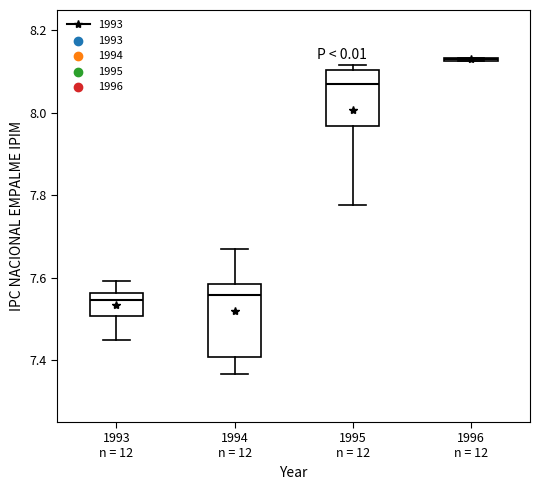

Comparing the boxes themselves (not the whiskers), which one is the tallest?

1994 n = 12